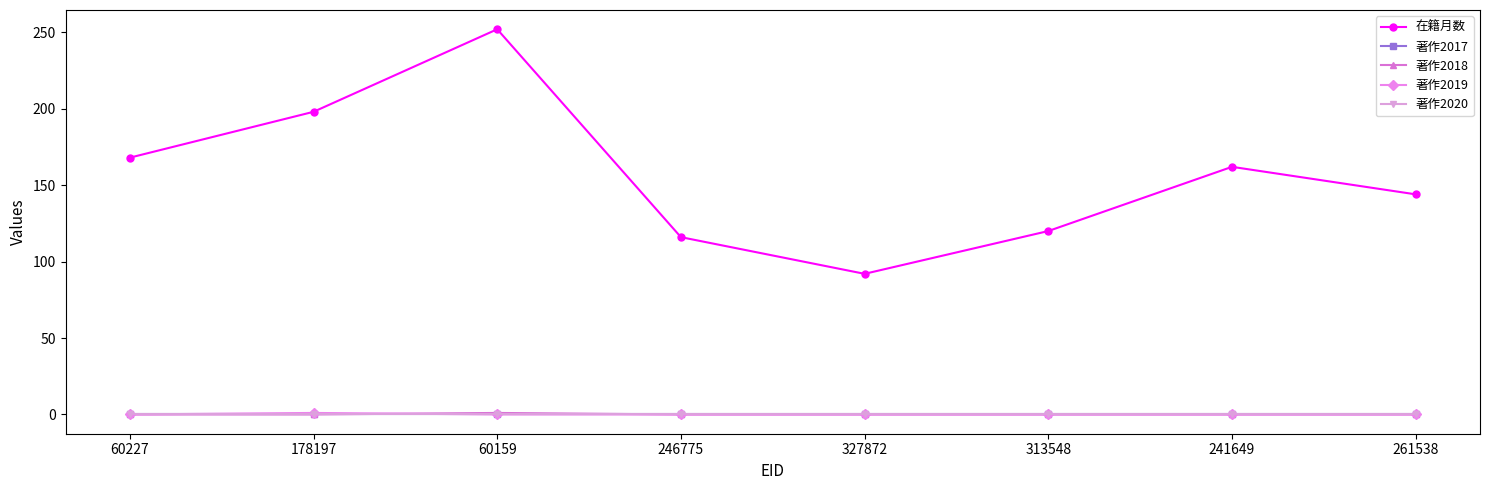

What is the minimum value for 在籍月数?

92